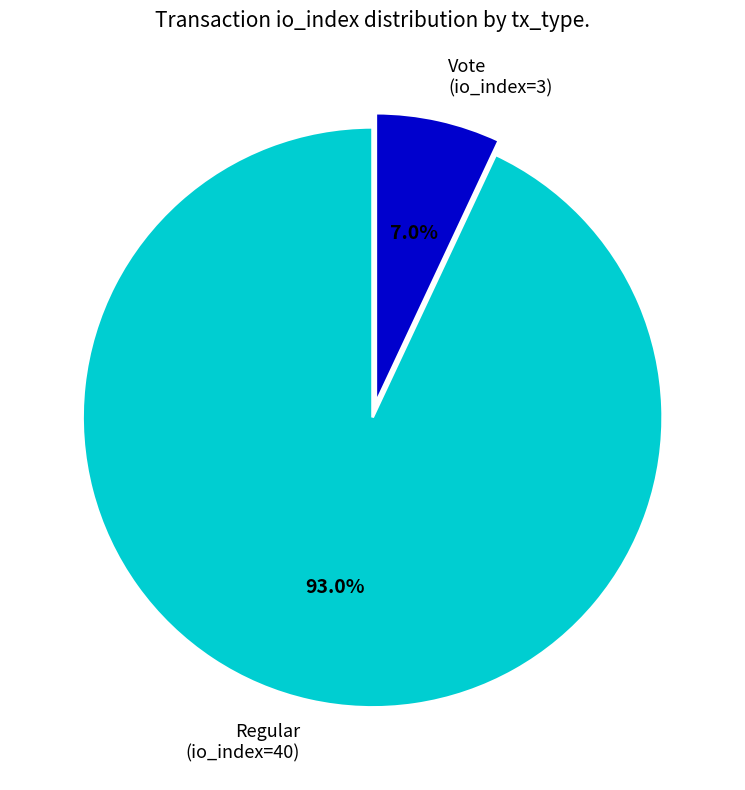

Approximately how many times larger is the value at Regular (io_index=40) compared to Vote (io_index=3)?

13.3